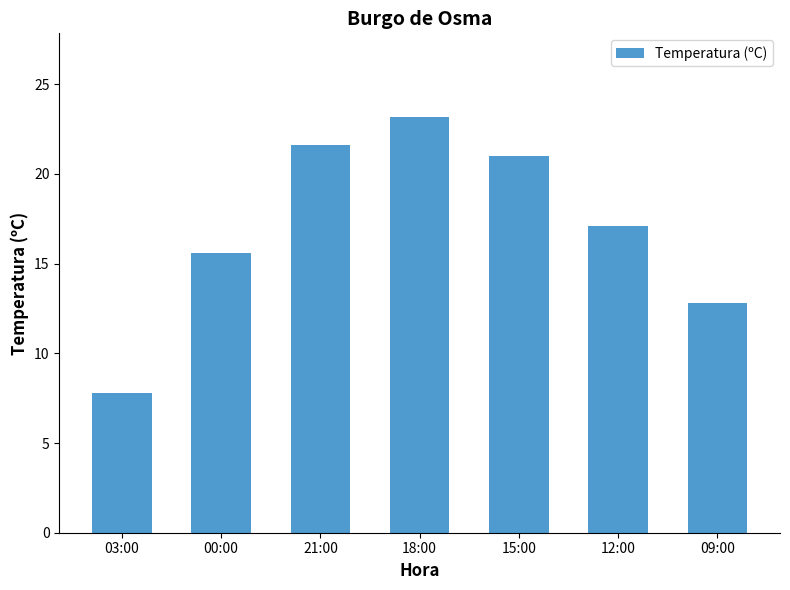

Reading left to right, extract all data points from this chart.

03:00=7.8	00:00=15.6	21:00=21.6	18:00=23.2	15:00=21.0	12:00=17.1	09:00=12.8